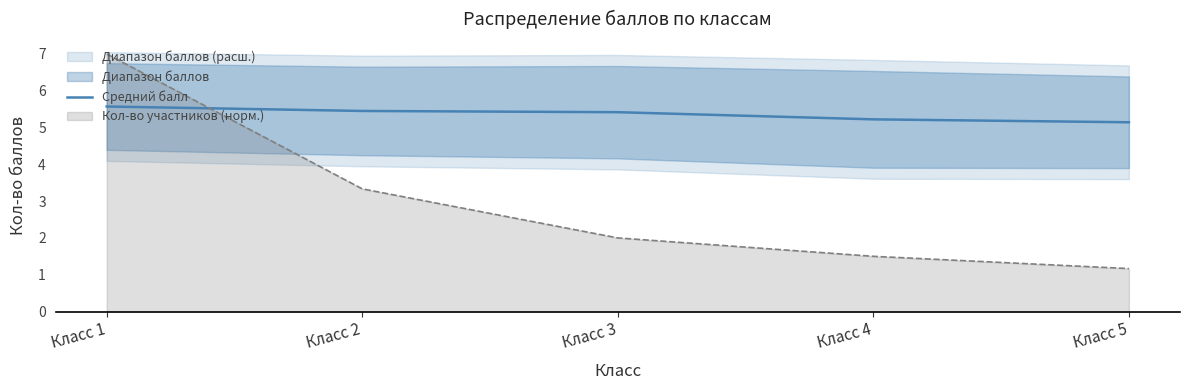

How many lines are shown in the chart?

1